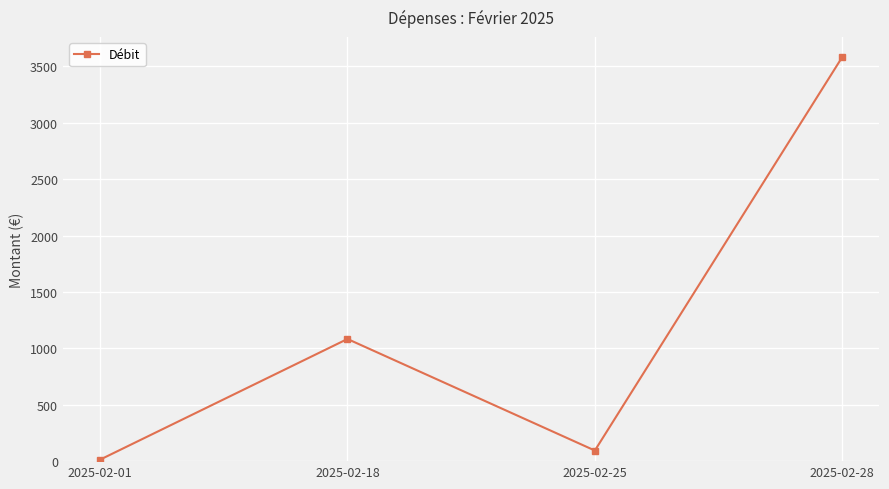

The chart shows a value of 94.0 at 2025-02-25. True or false?

True